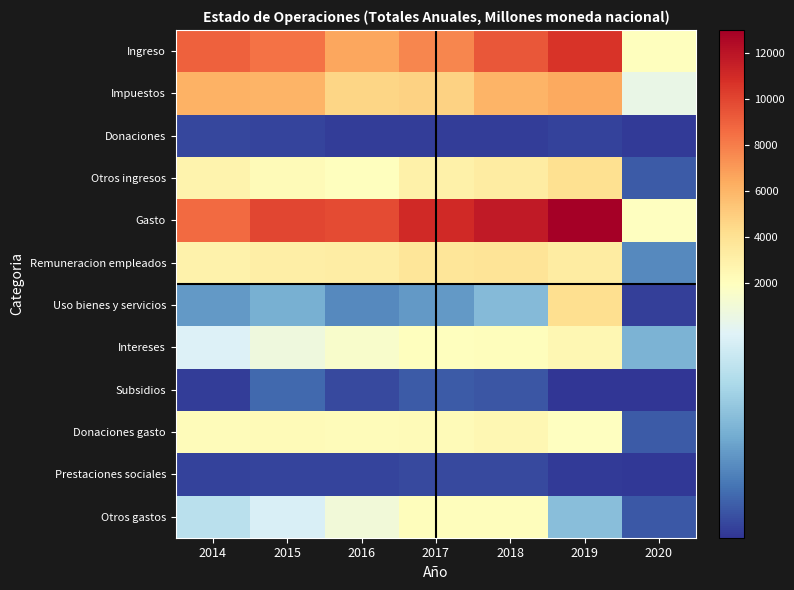

Which series has the largest range (max minus min)?

Gasto